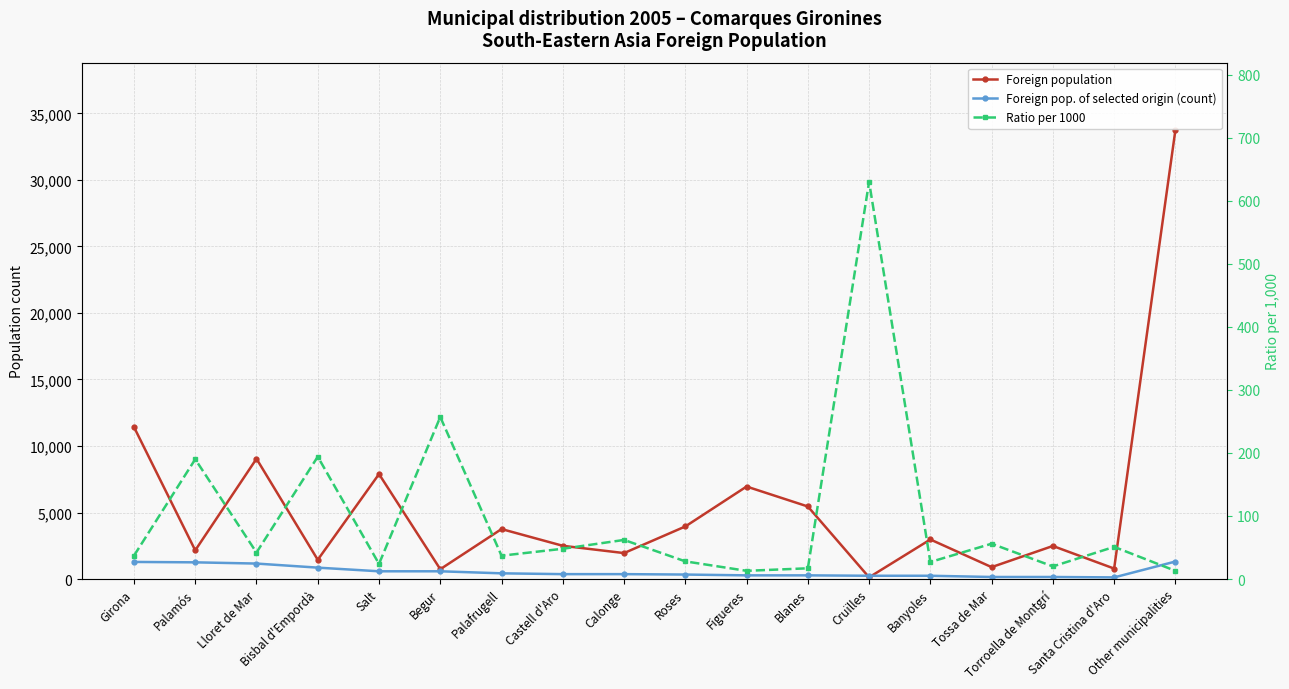

What is the value of the Foreign population point at the 13th from the left?

127